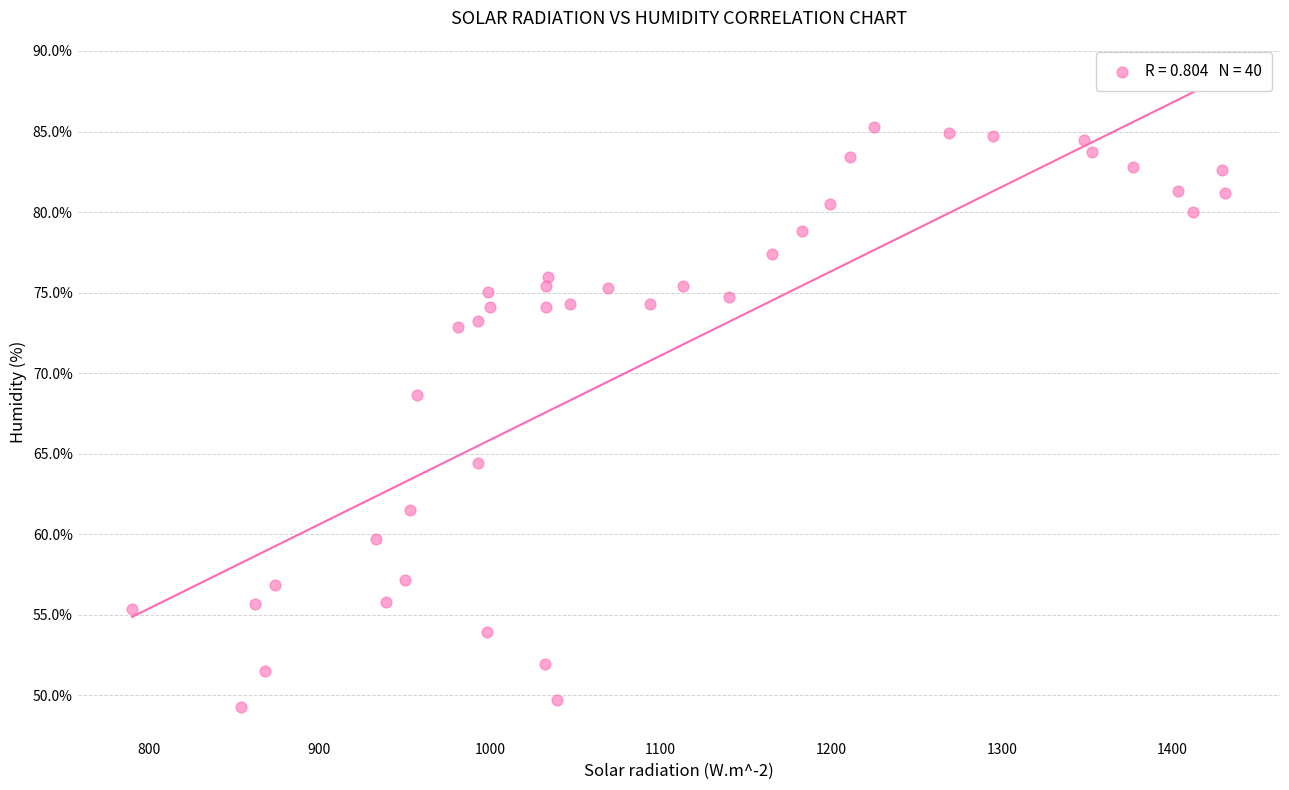

What Y value in the scatter plot is closest to 67?

68.6